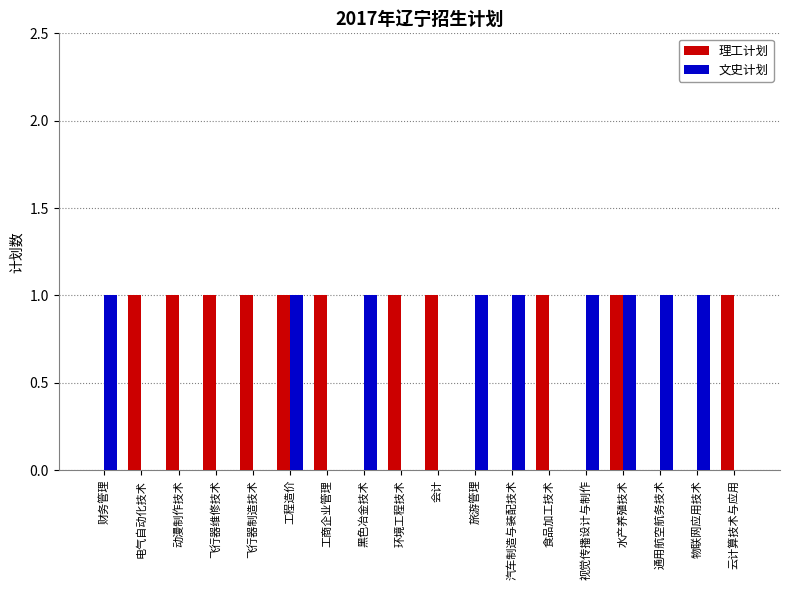

What is the approximate value of 理工计划 at 会计?

1